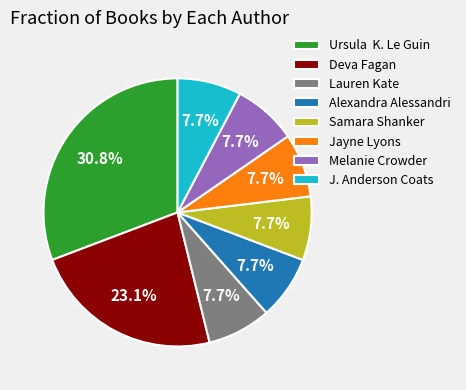

Which slice is the largest?

Ursula K. Le Guin